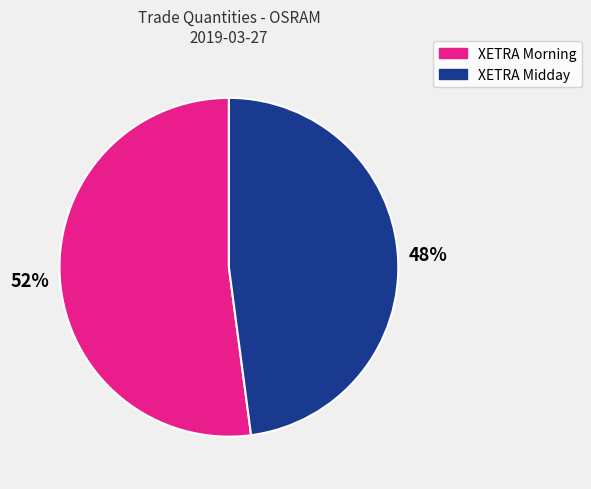

Is the sum of XETRA Midday and XETRA Morning greater than half?

Yes